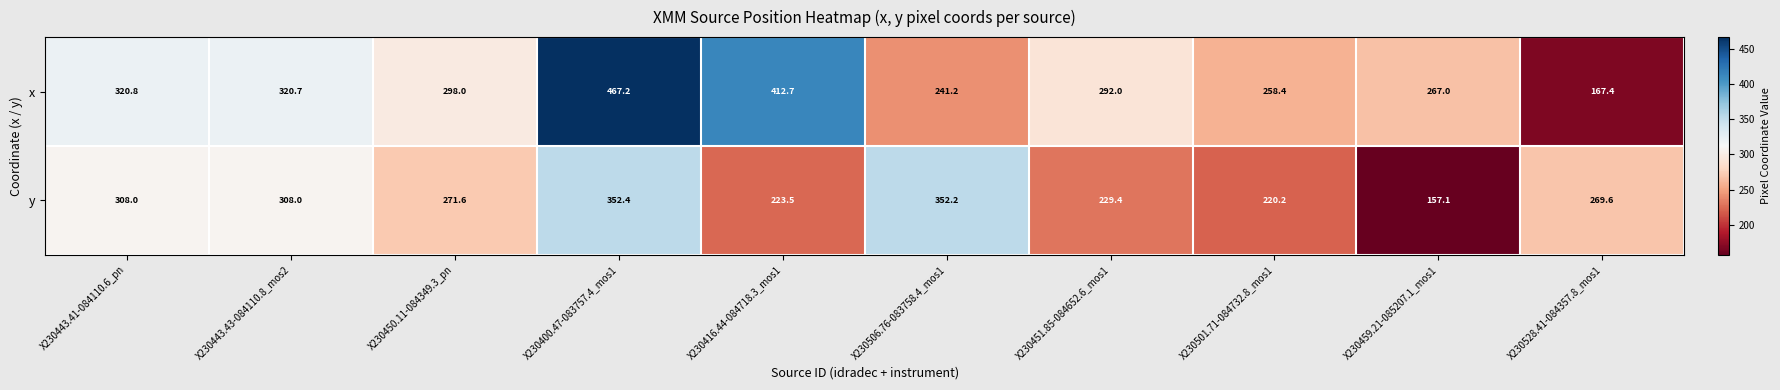

Which category has the lowest value across all series?

X230459.21-085207.1_mos1